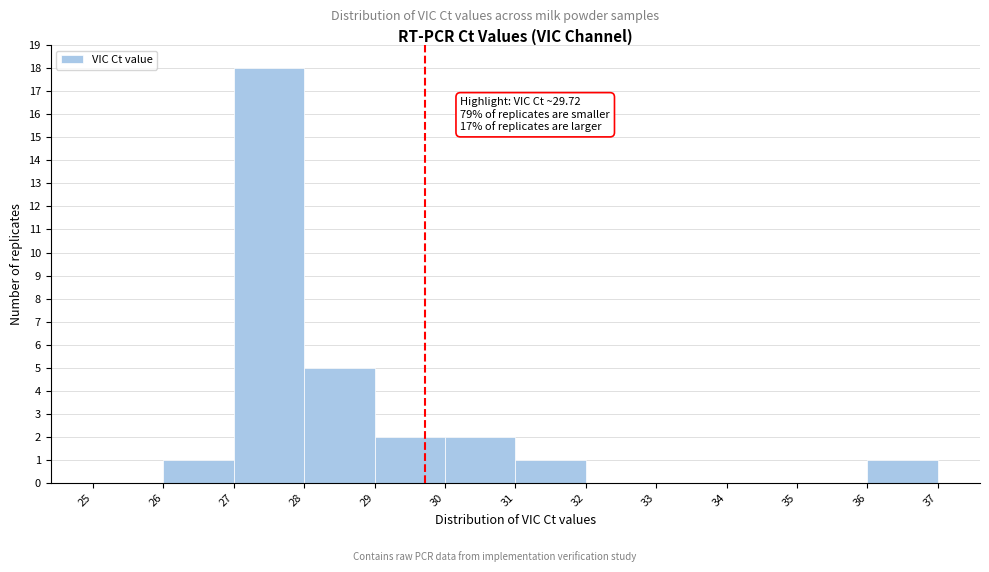

Which range on the x-axis has the tallest bar?

27 to 28